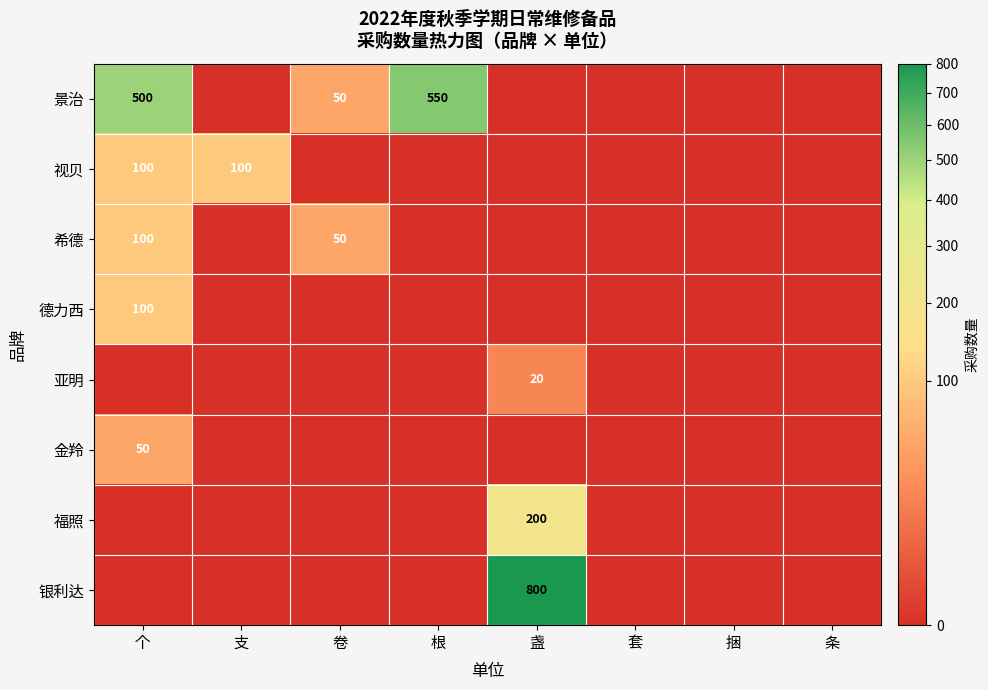

True or false: 景治 has a value of 681 at 个.

False